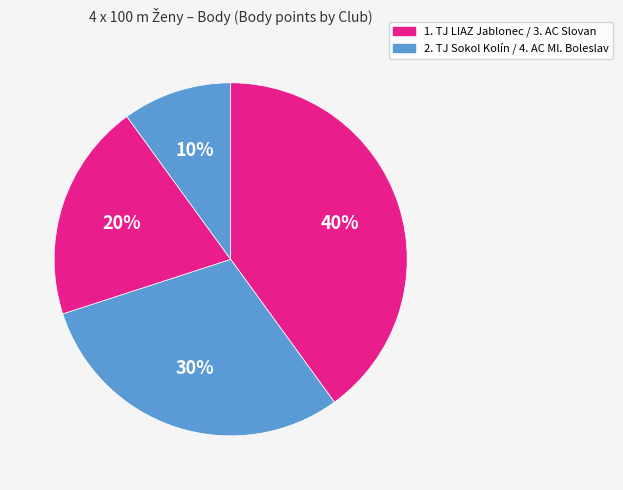

How many slices are in this pie chart?

4